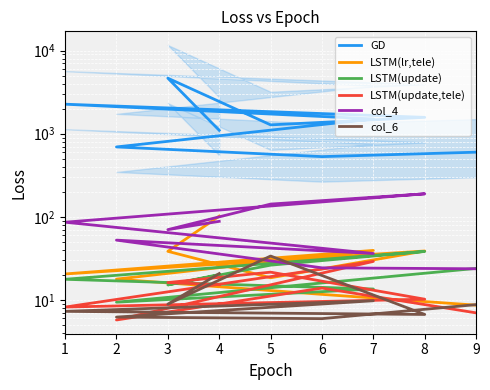

At how many categories does at least one series exceed 2091?

2